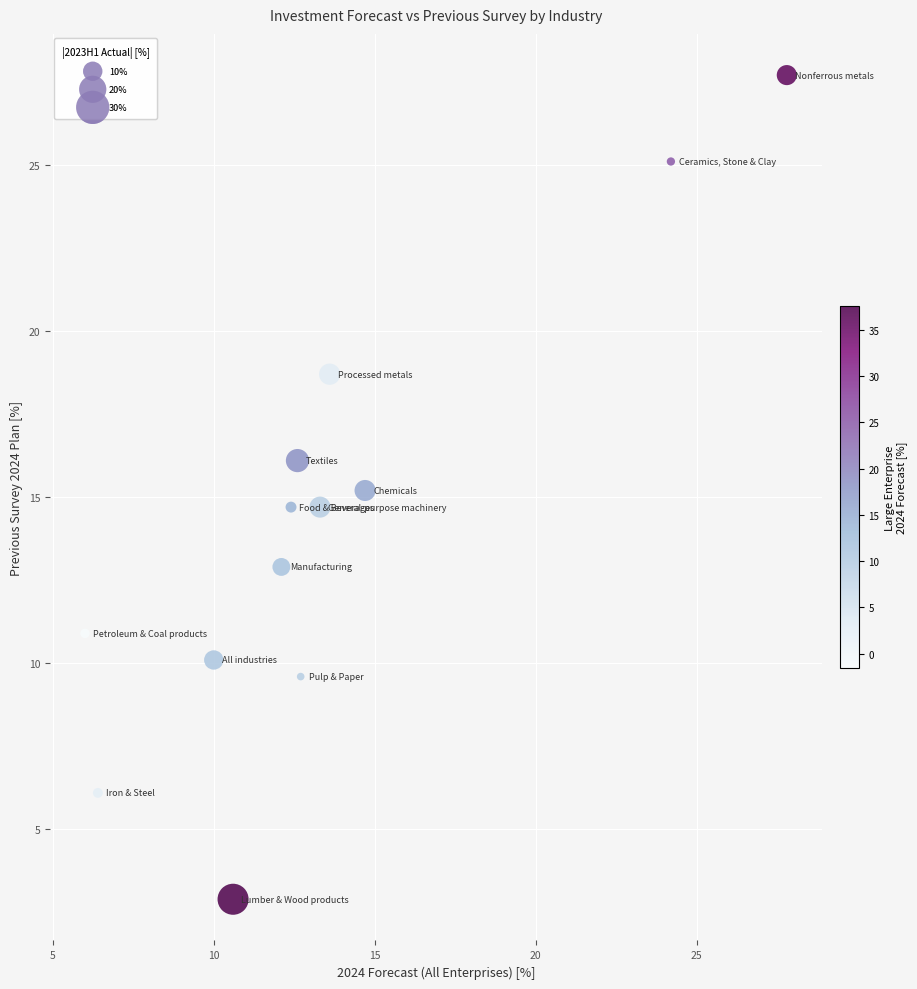

What is the range of Y values (max minus min)?

24.8